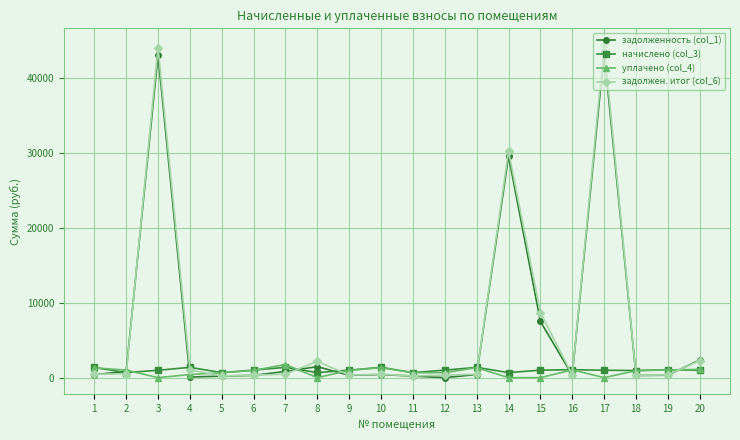

How many times do начислено (col_3) and задолженность (col_1) cross each other?

9